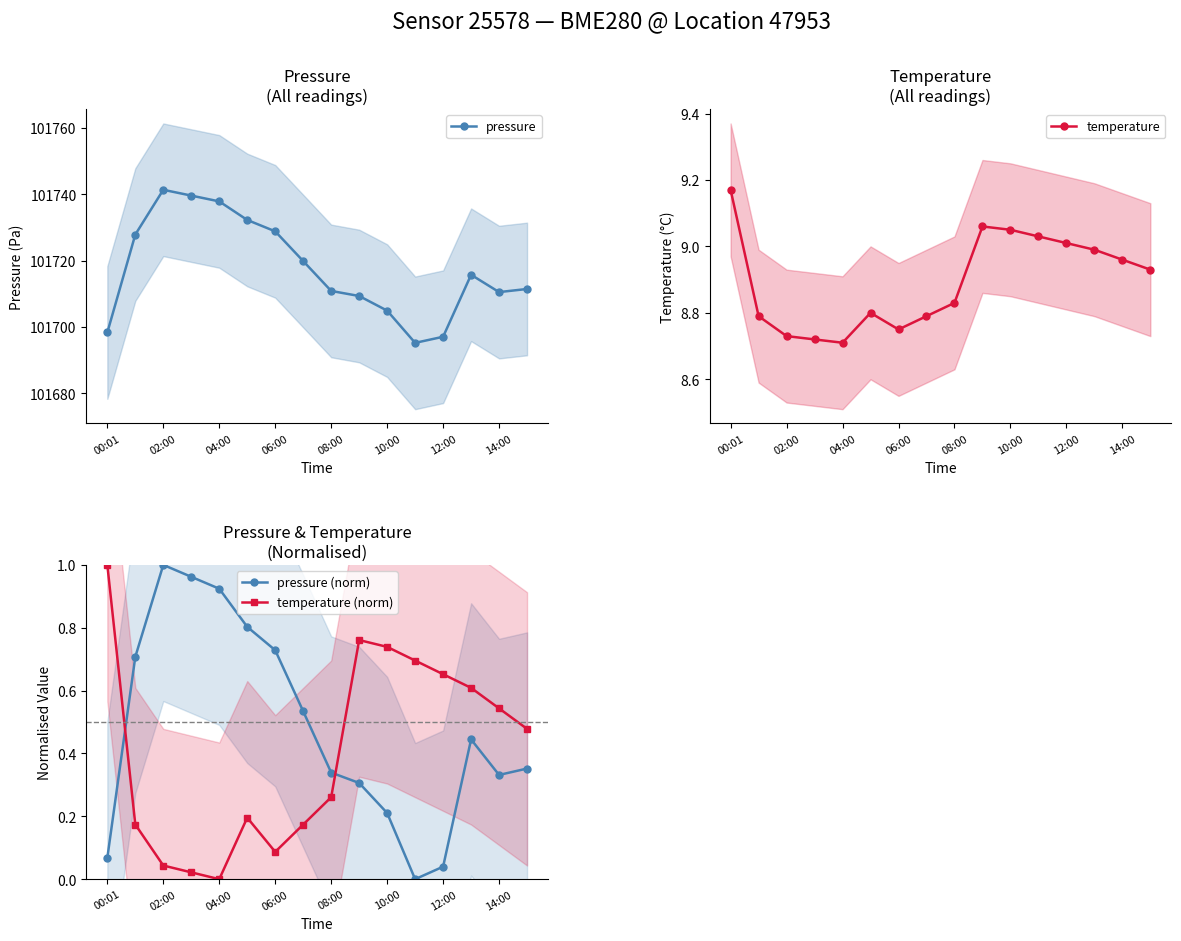

How many times do temperature (norm) and pressure (norm) cross each other?

2